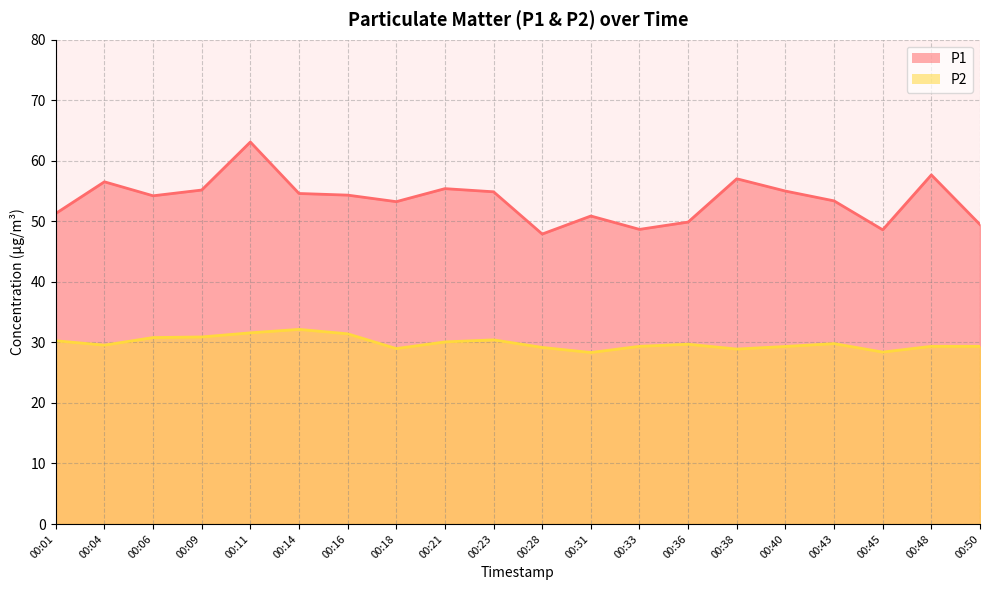

What value does the P1 series have at 00:33?

48.7